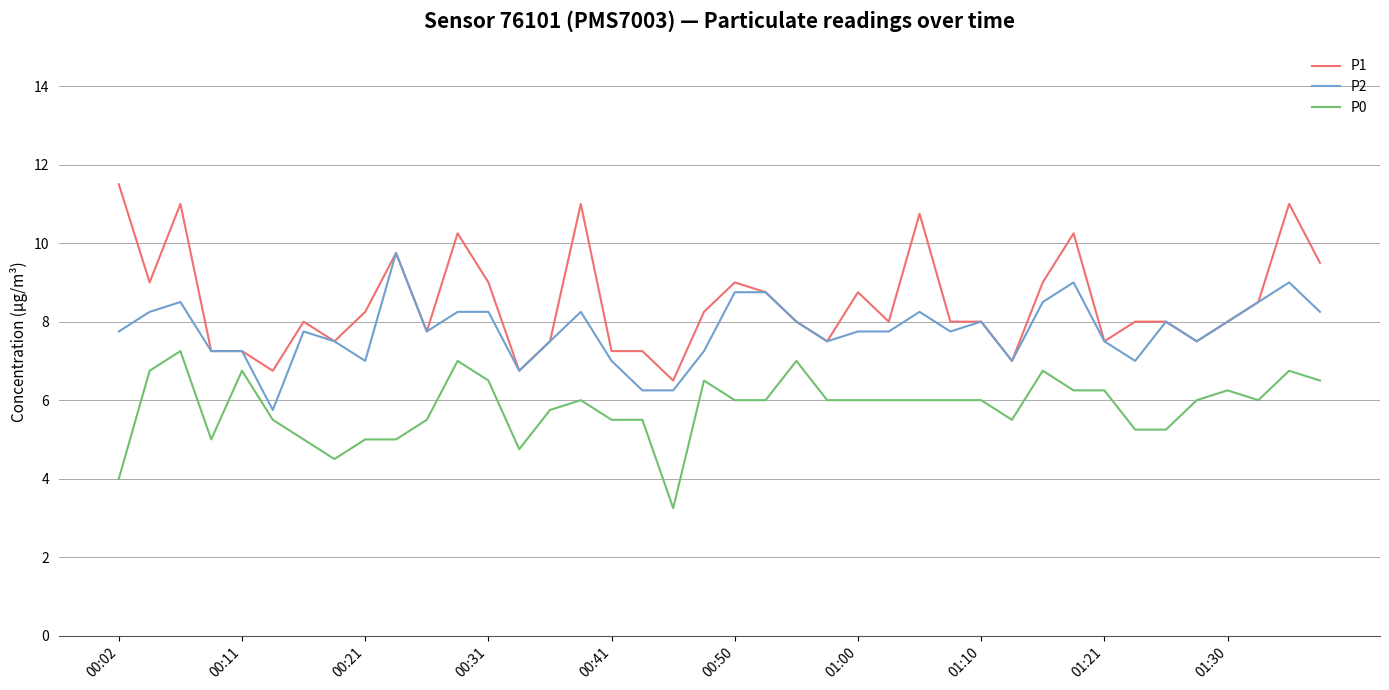

Which series has the widest spread of values?

P1